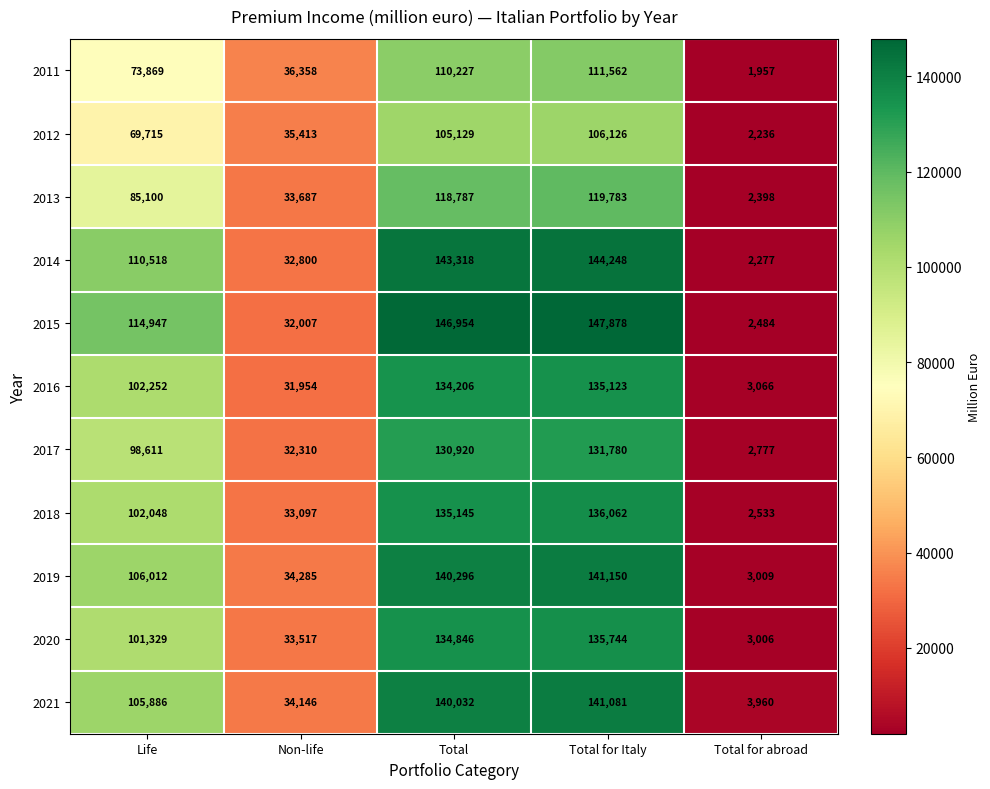

Which series has the largest total across all categories?

2015